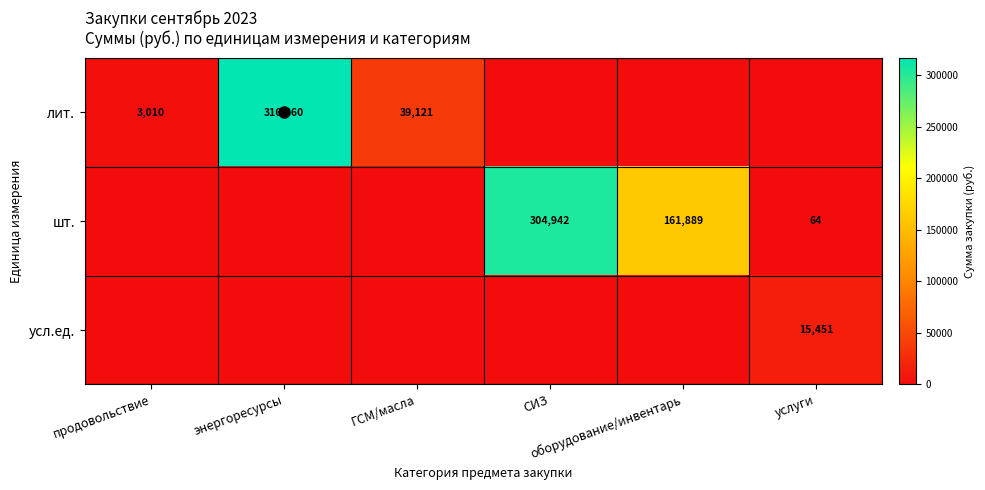

The шт. series shows 39.3 at услуги. True or false?

False